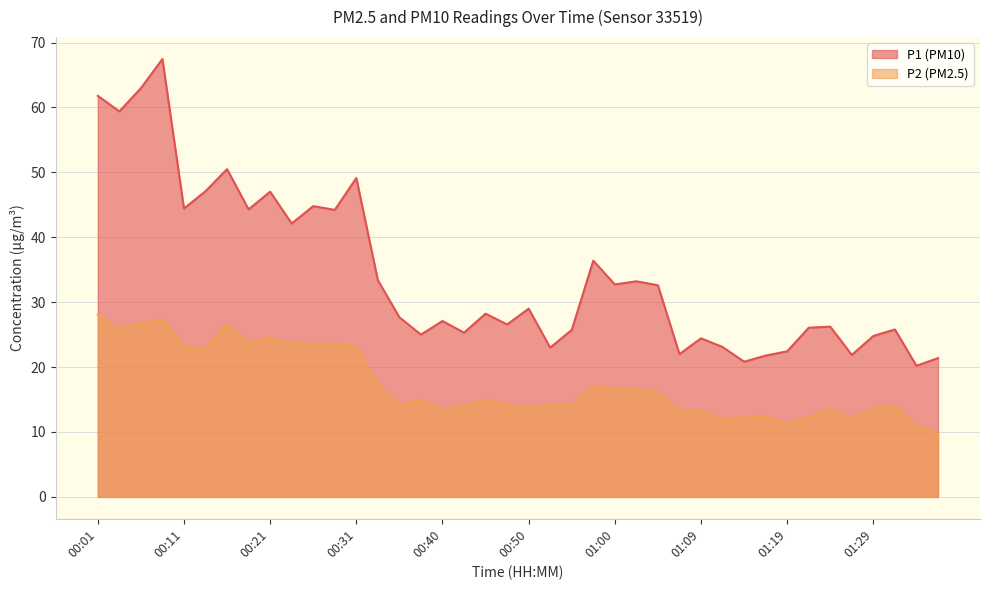

Which category has the highest value across all series?

00:09